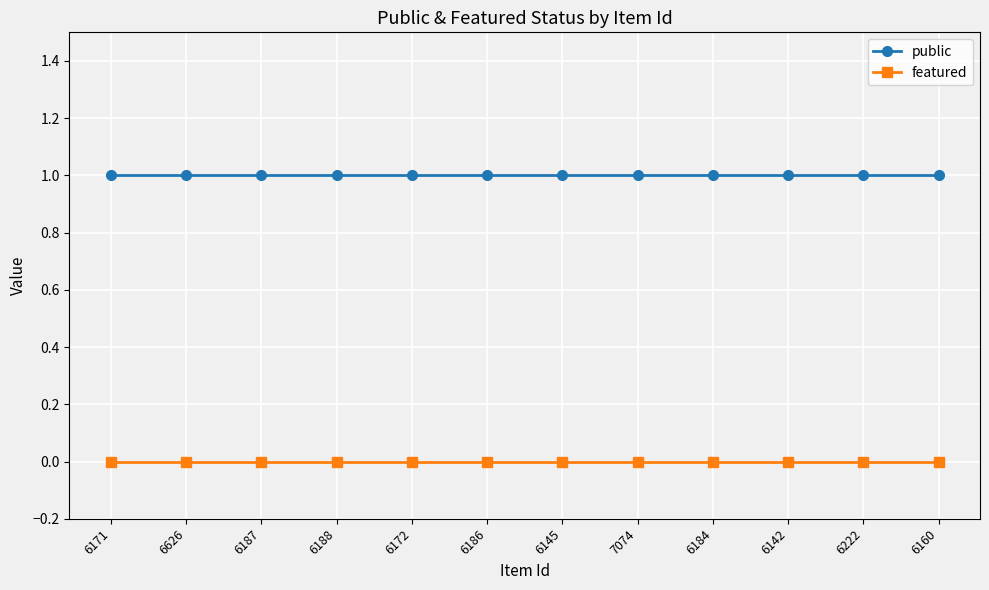

What is the label of the 12th point from the right?

6171